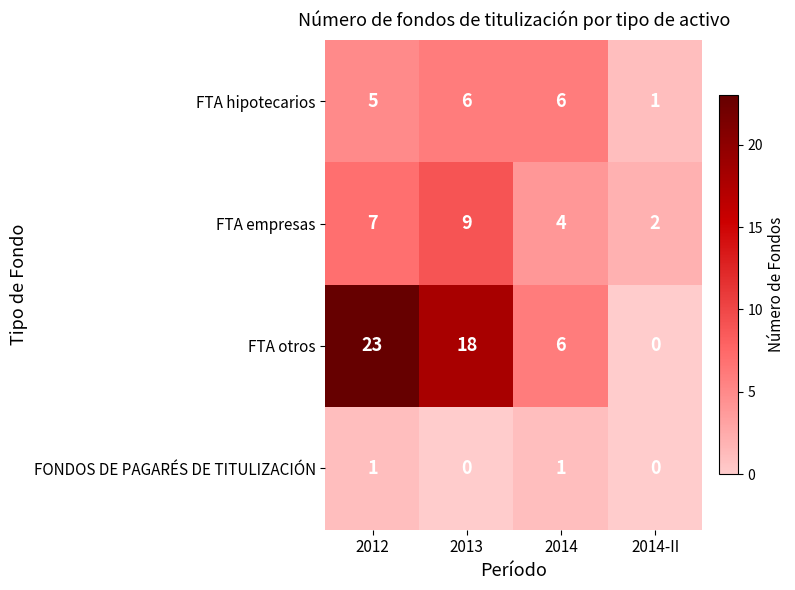

At which category is the sum across all series the highest?

2012